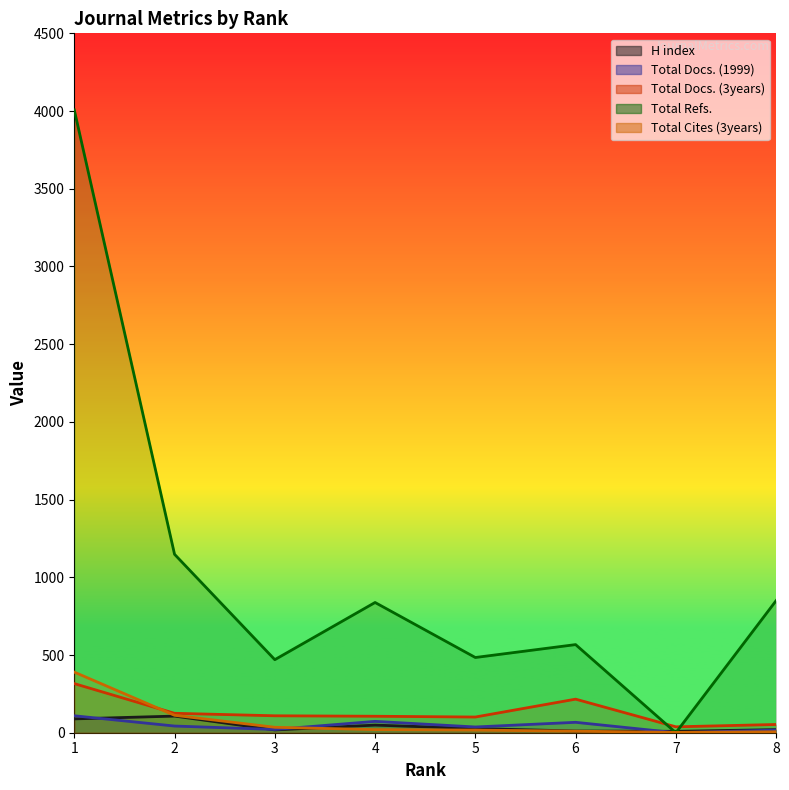

How many positive values does the Total Docs. (1999) series have?

7